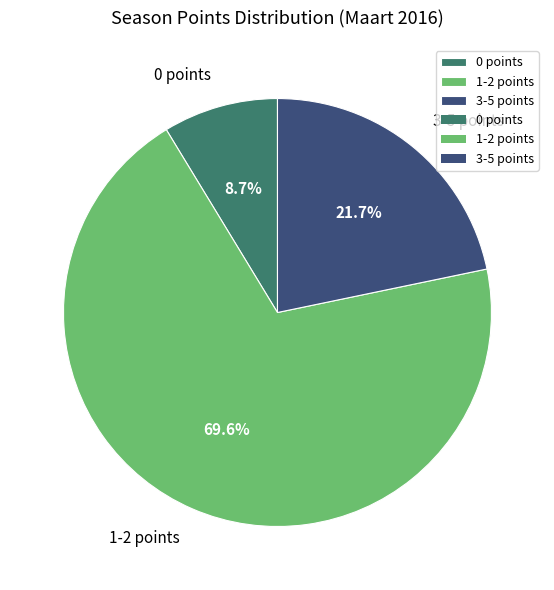

Count the number of slices in the pie.

3